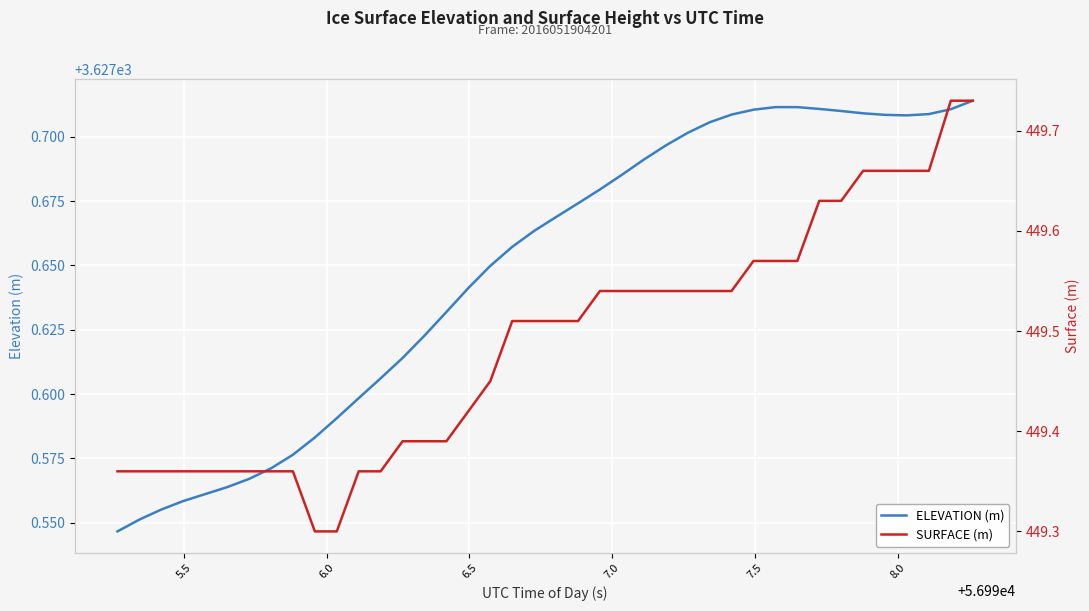

True or false: SURFACE (m) has more than 1 points higher than both neighbors.

False